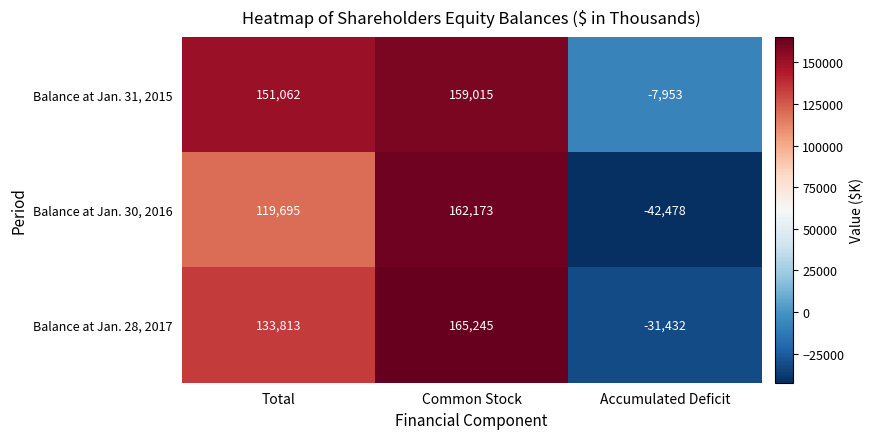

What is the difference between the Balance at Jan. 31, 2015 values at Total and Common Stock?

7953